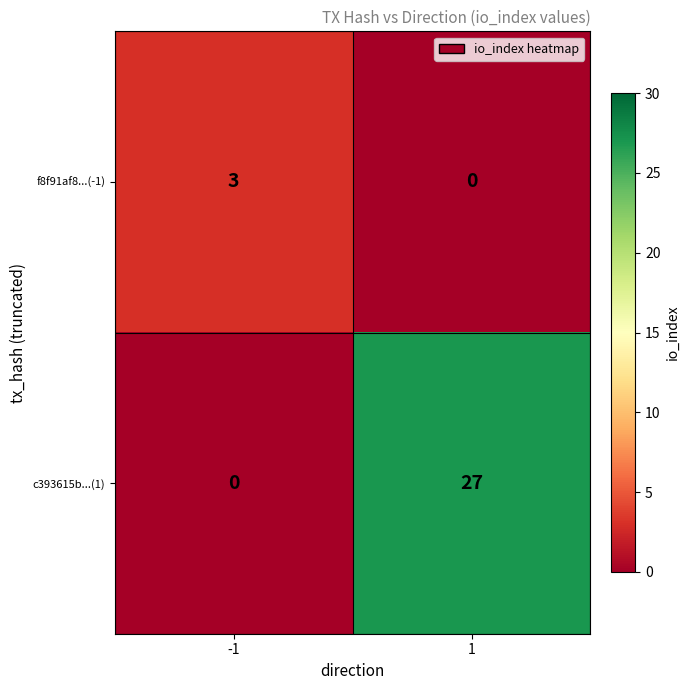

What is the average value of the c393615b...(1) series?

14